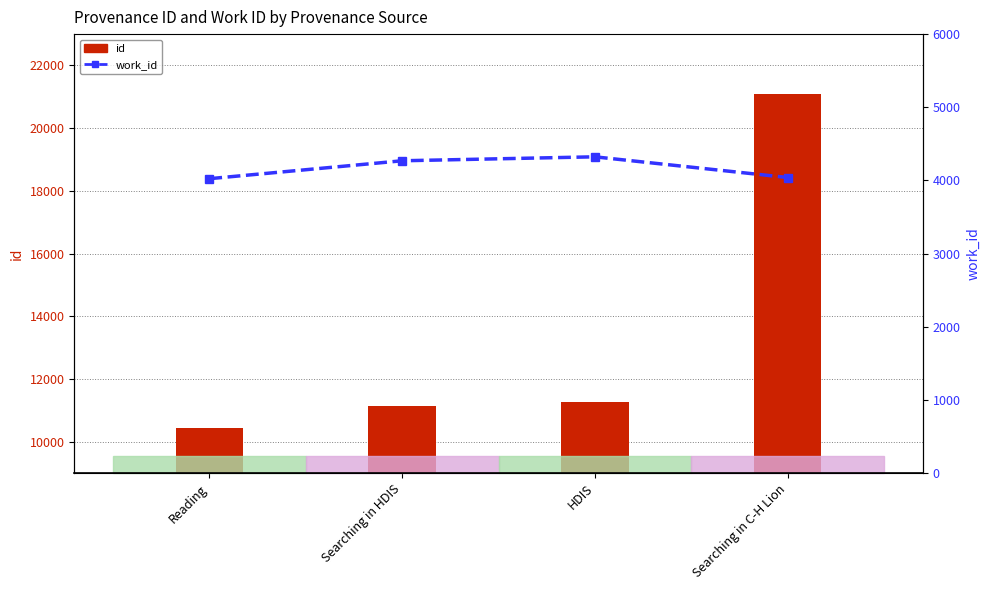

At which category is the sum across all series the highest?

Searching in C-H Lion